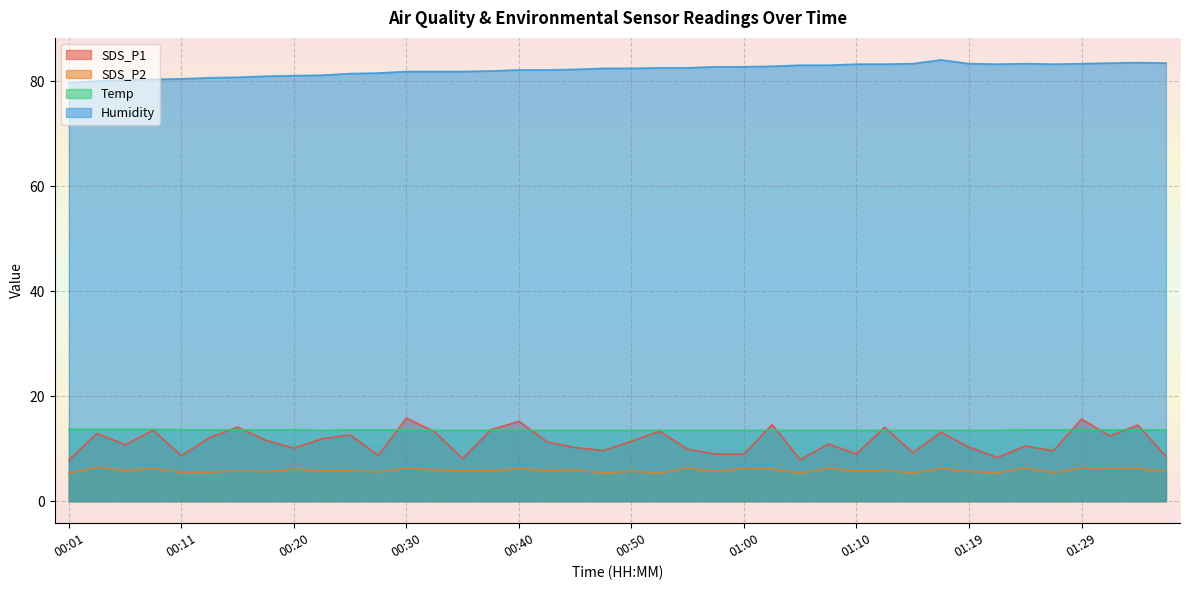

Which series has the widest spread of values?

SDS_P1